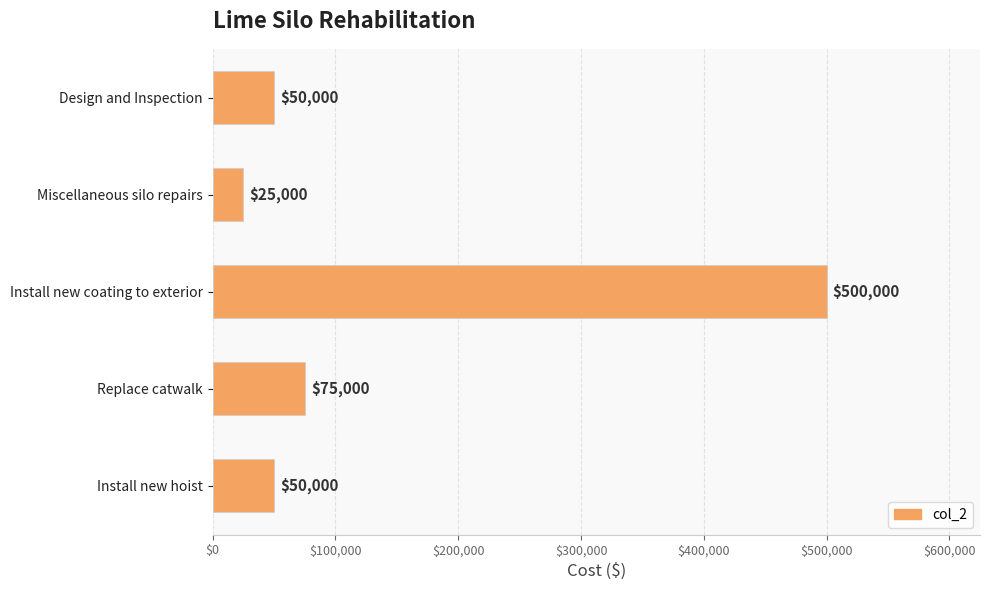

What value does the data have at Miscellaneous silo repairs, to the nearest 50?

25000